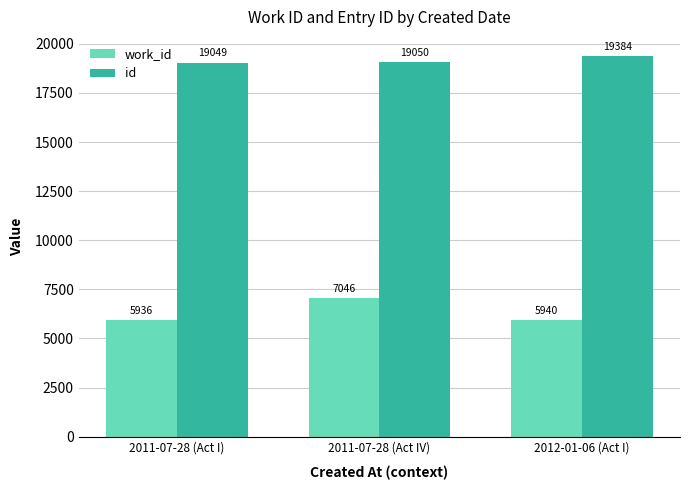

What is the label of the 3rd bar from the right?

2011-07-28 (Act I)